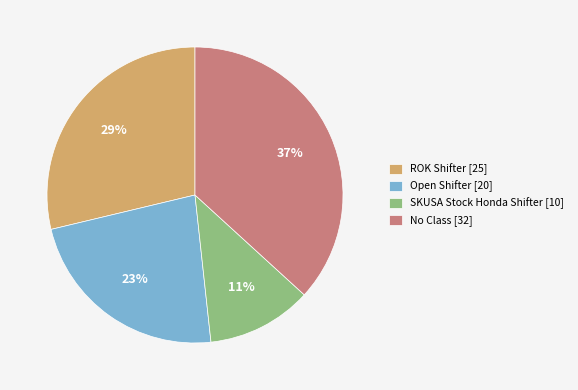

What percentage is the ROK Shifter [25] slice, to the nearest percent?

29%